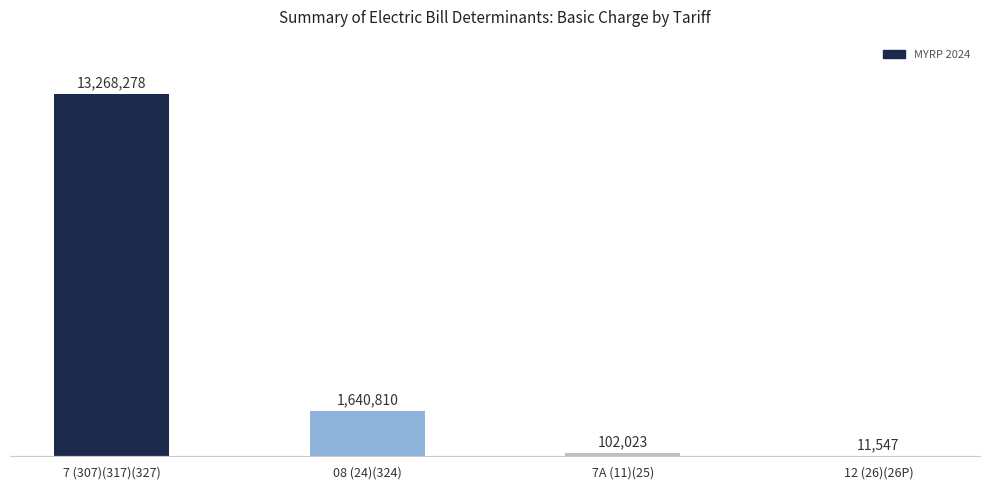

Which has a higher value, 08 (24)(324) or 12 (26)(26P)?

08 (24)(324)